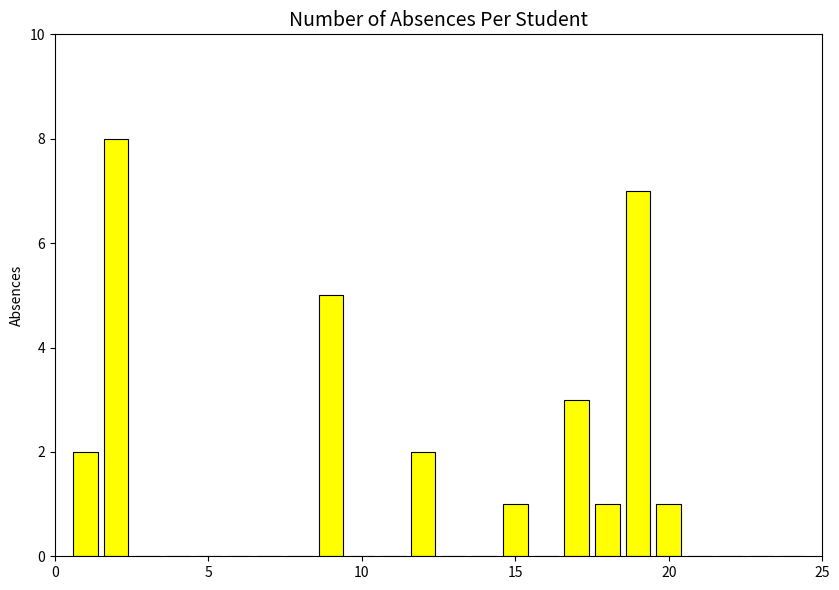

What is the sum of all values?

30